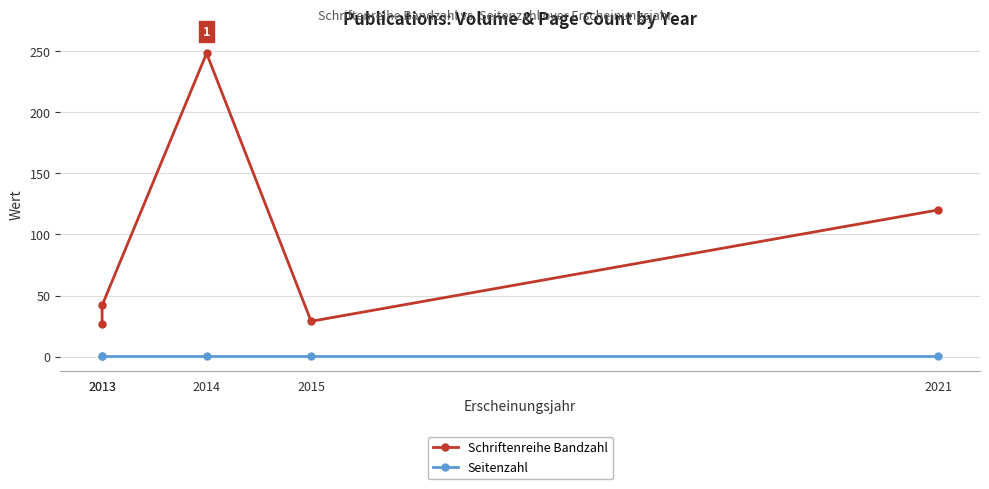

True or false: Schriftenreihe Bandzahl and Seitenzahl cross at least once.

False